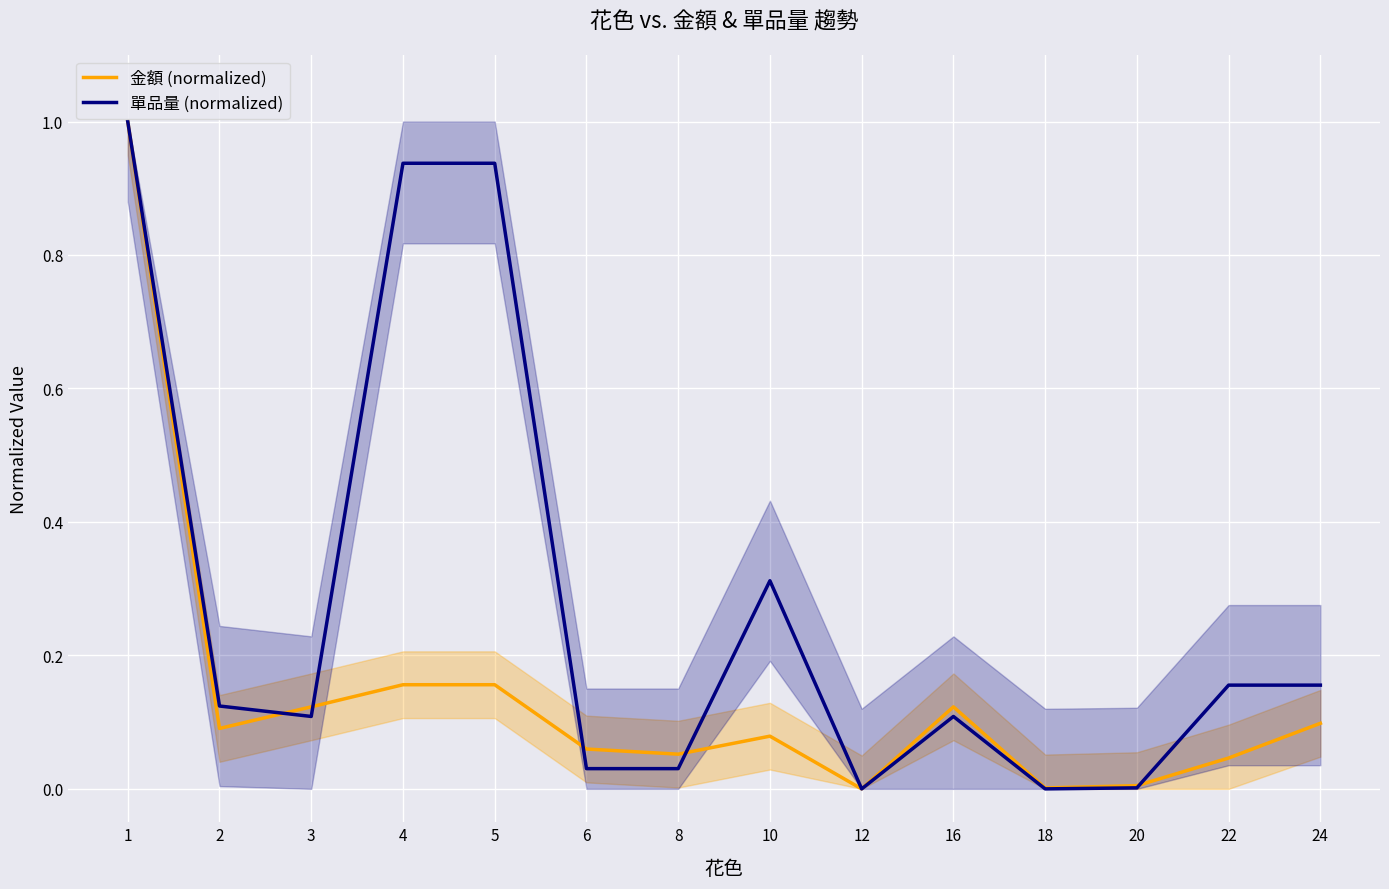

What is the total value across all series at 16?

0.2